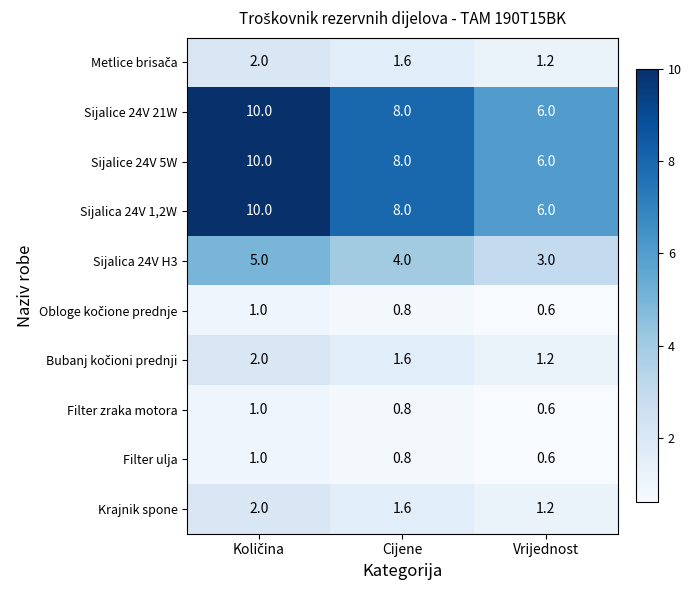

What is the difference between the maximum and minimum values in the Sijalica 24V H3 series?

2.0